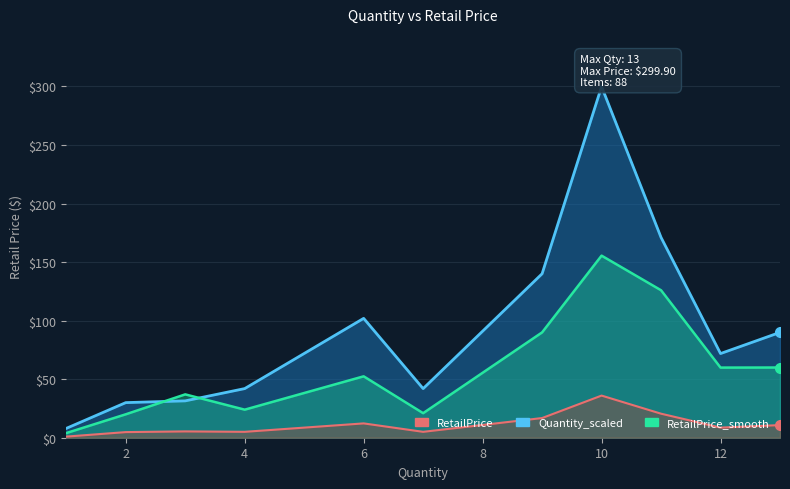

Is it true that RetailPrice equals 10.6 at 11?

False